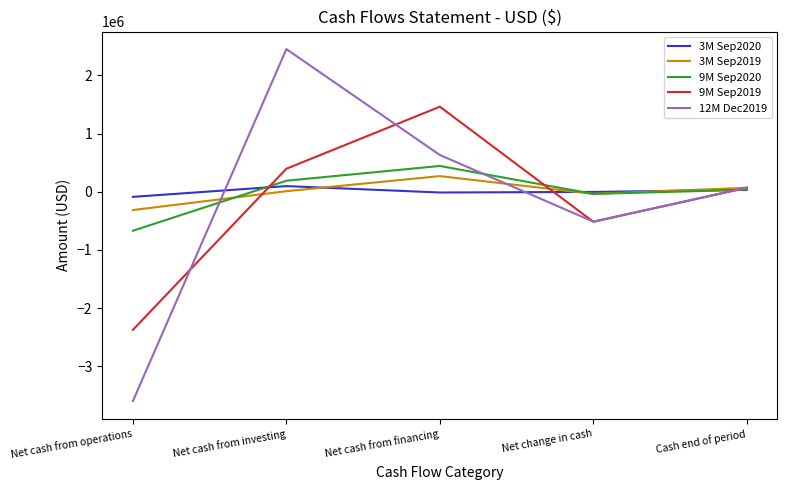

Does the chart display data point markers on the line(s)?

No